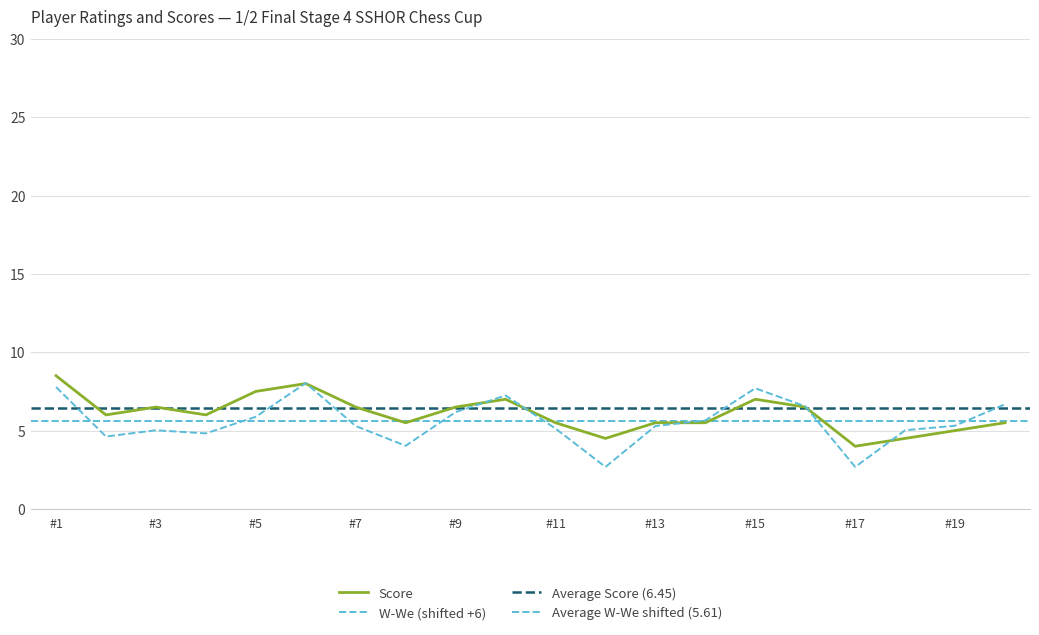

Where is the first local minimum for W-We?

2